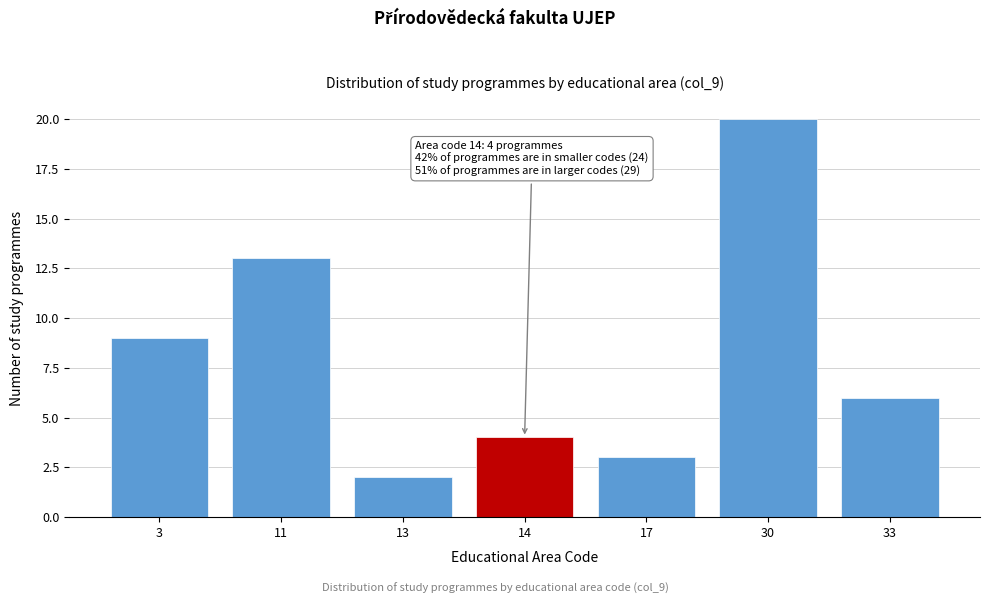

Reading left to right, extract all data points from this chart.

9	13	2	4	3	20	6